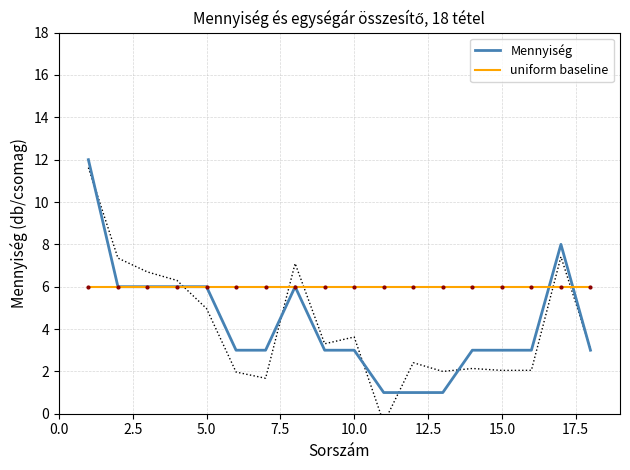

List the series in order of their overall mean, highest first.

uniform baseline, Mennyiség